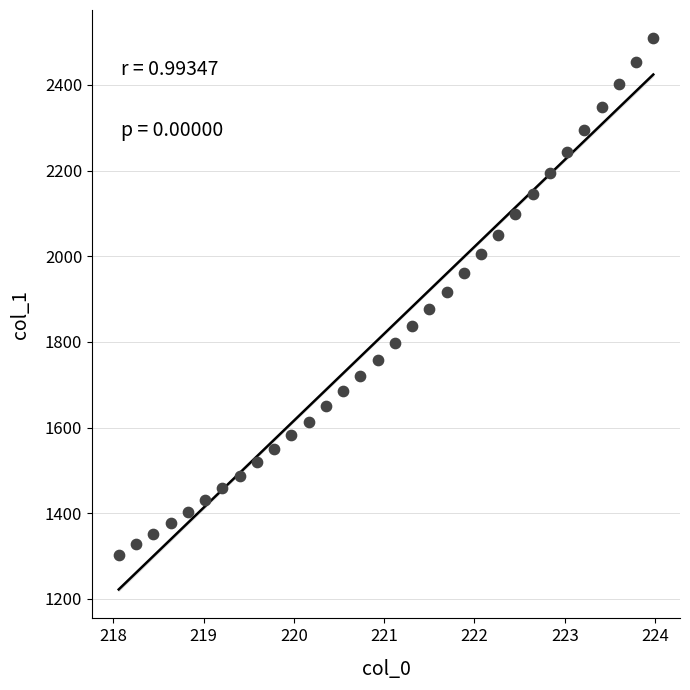

What is the range of Y values (max minus min)?

1208.4